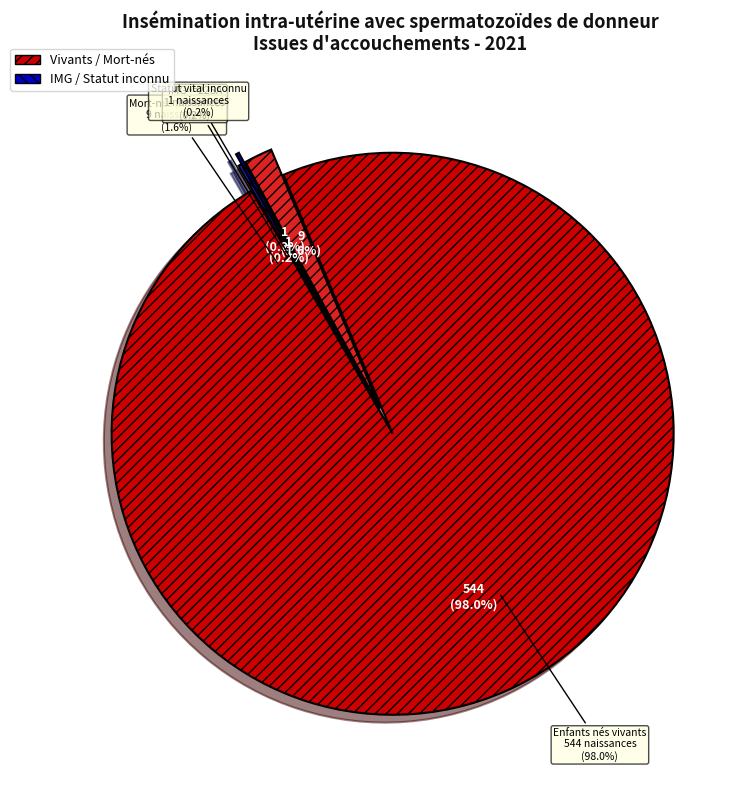

What percentage is NOT represented by Enfants nés vivants?

2.0%